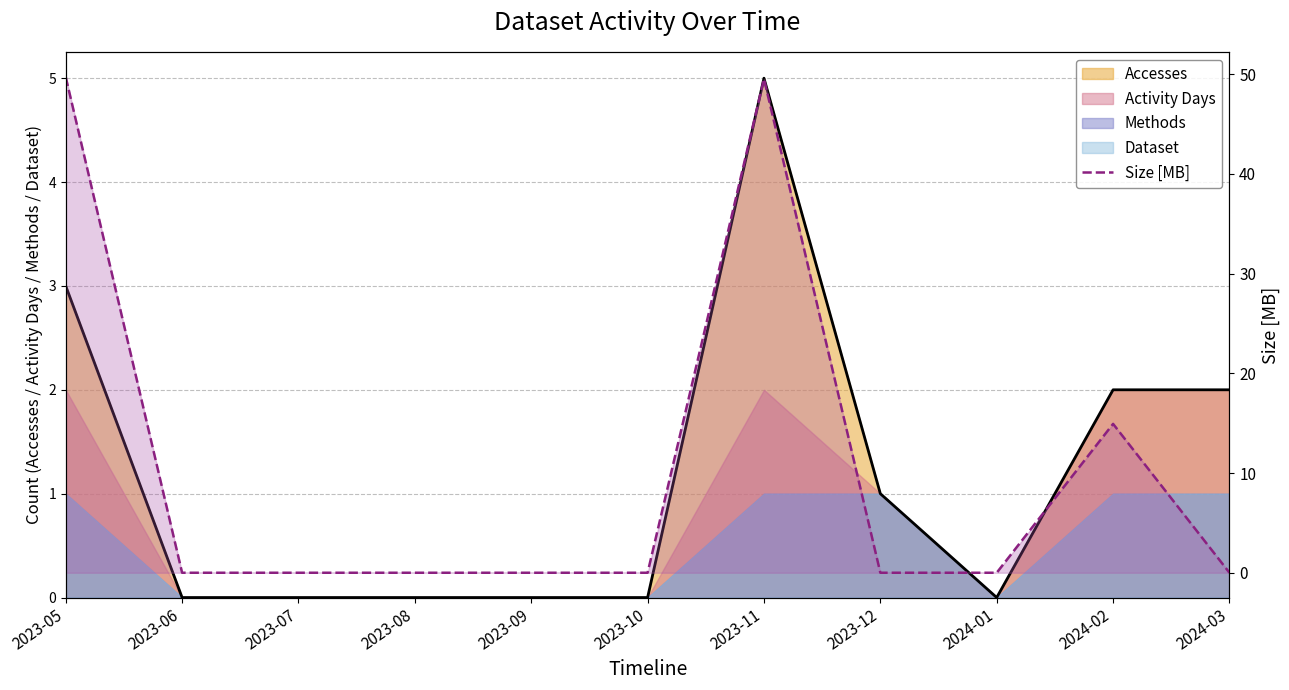

What value does the data have at 2023-05?

49.7